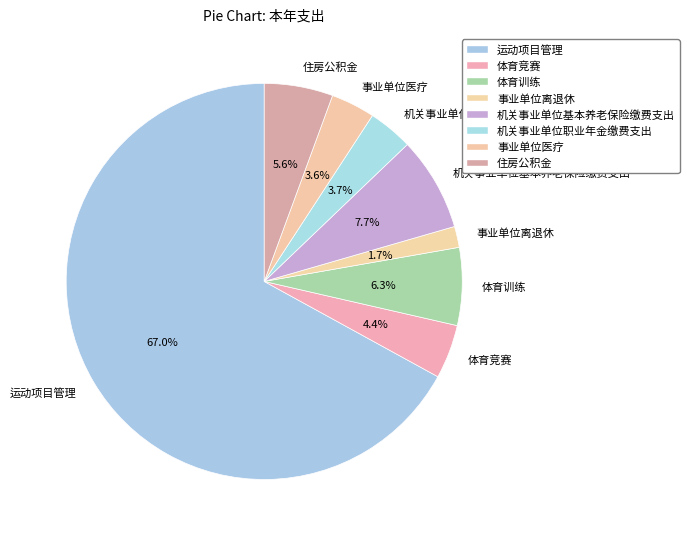

Approximately how many times larger is the value at 事业单位医疗 compared to 机关事业单位职业年金缴费支出?

1.0